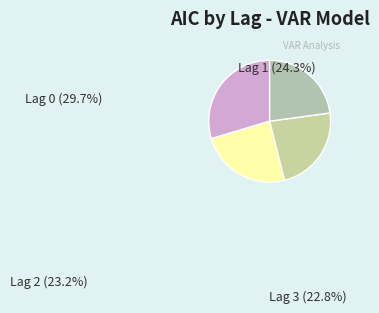

Is it true that Lag 2 (AIC=49.330) is 23% of the pie?

True